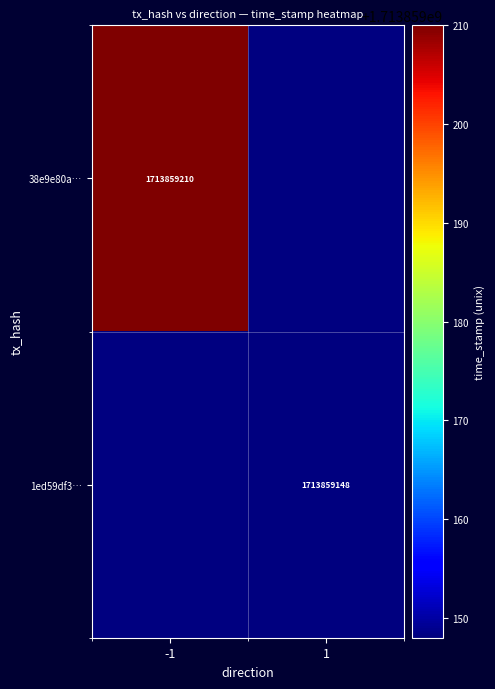

How many values in 38e9e80a4b8fb31b4c017a7b5af8333012d074a are below zero?

1